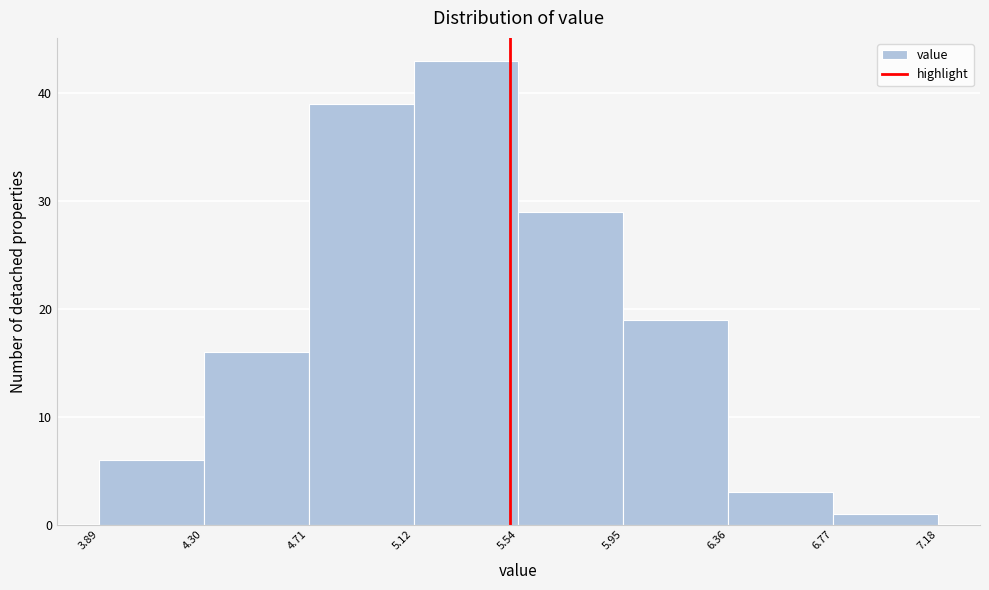

How tall is the bar that spans 5.54 to 5.95 on the x-axis? The values are not printed on the chart, so give them approximately, as read against the axis.

29